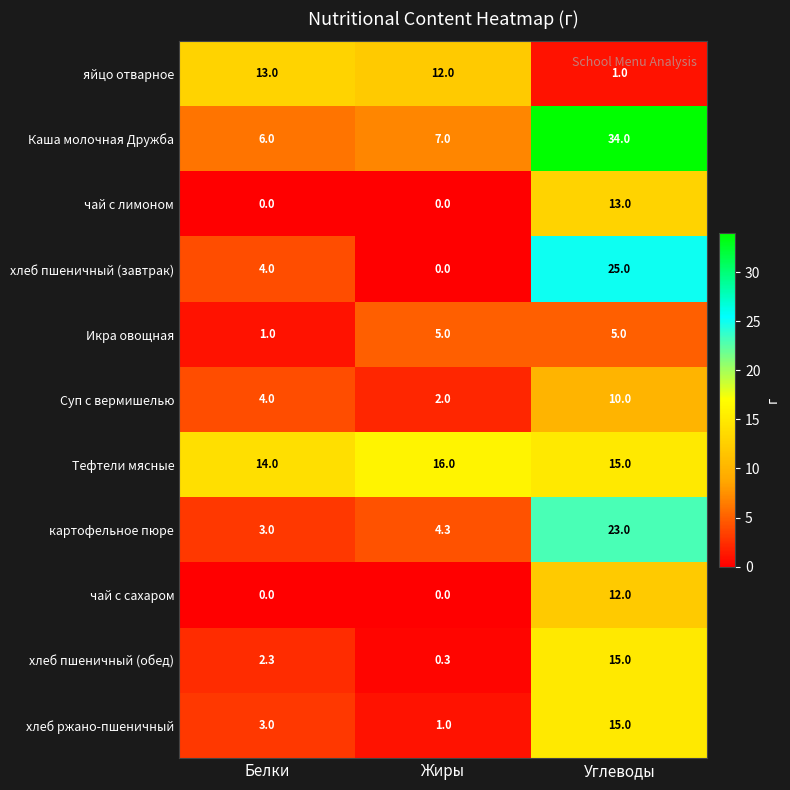

The value of чай с сахаром at Углеводы is 15.9. True or false?

False